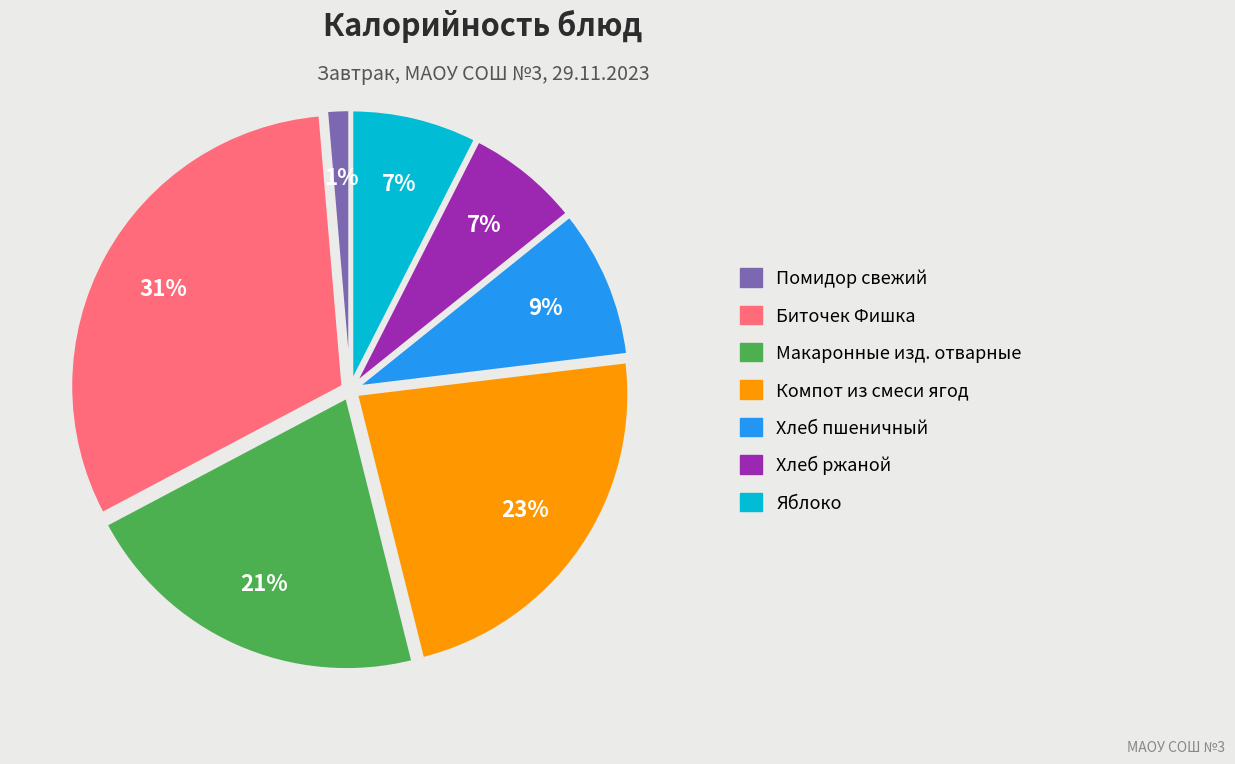

How many slices are in this pie chart?

7